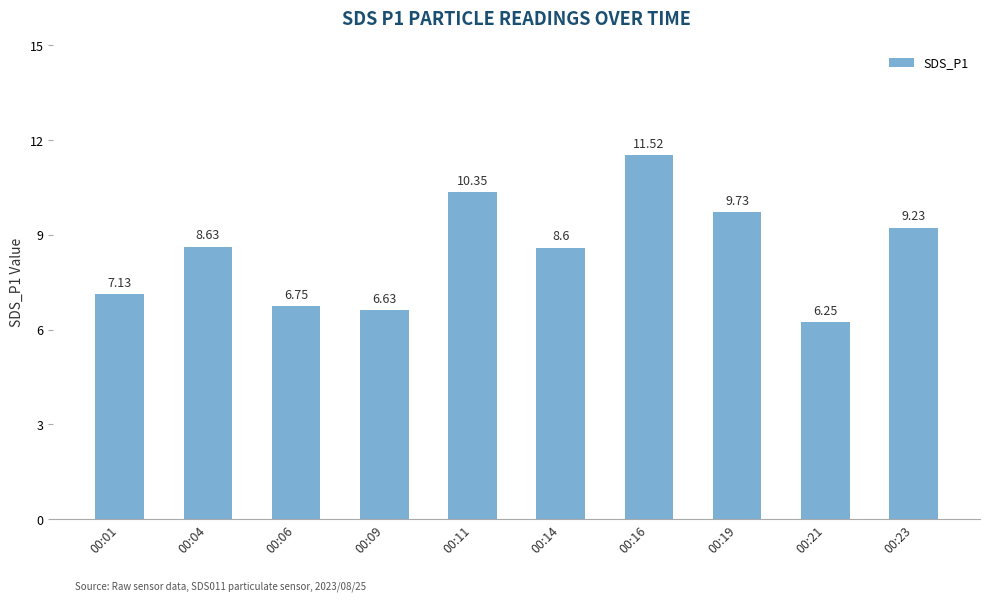

List the labels in order of value, smallest first.

00:21, 00:09, 00:06, 00:01, 00:14, 00:04, 00:23, 00:19, 00:11, 00:16